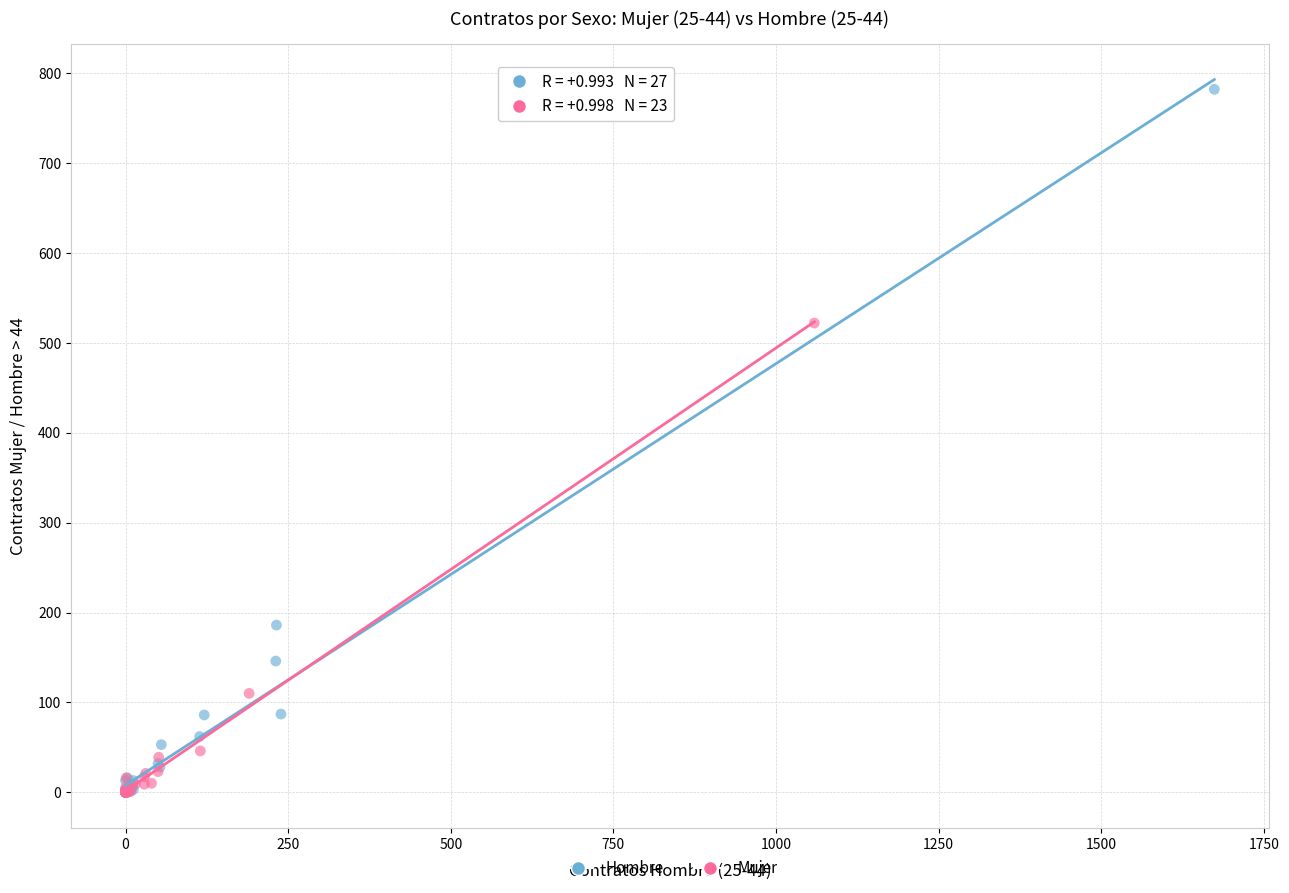

Which series has the largest Y range (max minus min)?

Hombre